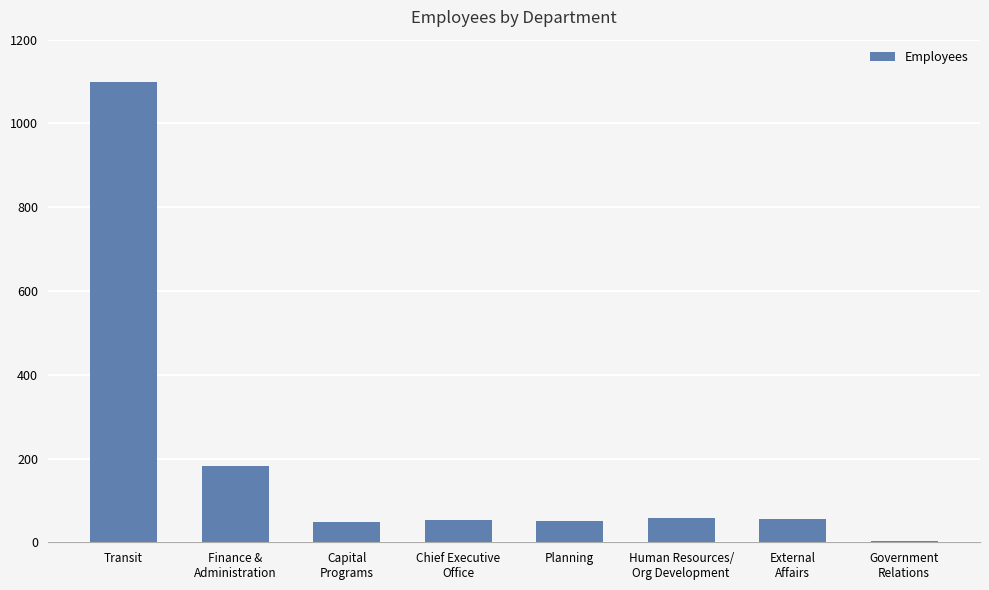

What is the change in value from Transit to Chief Executive
Office?

-1046